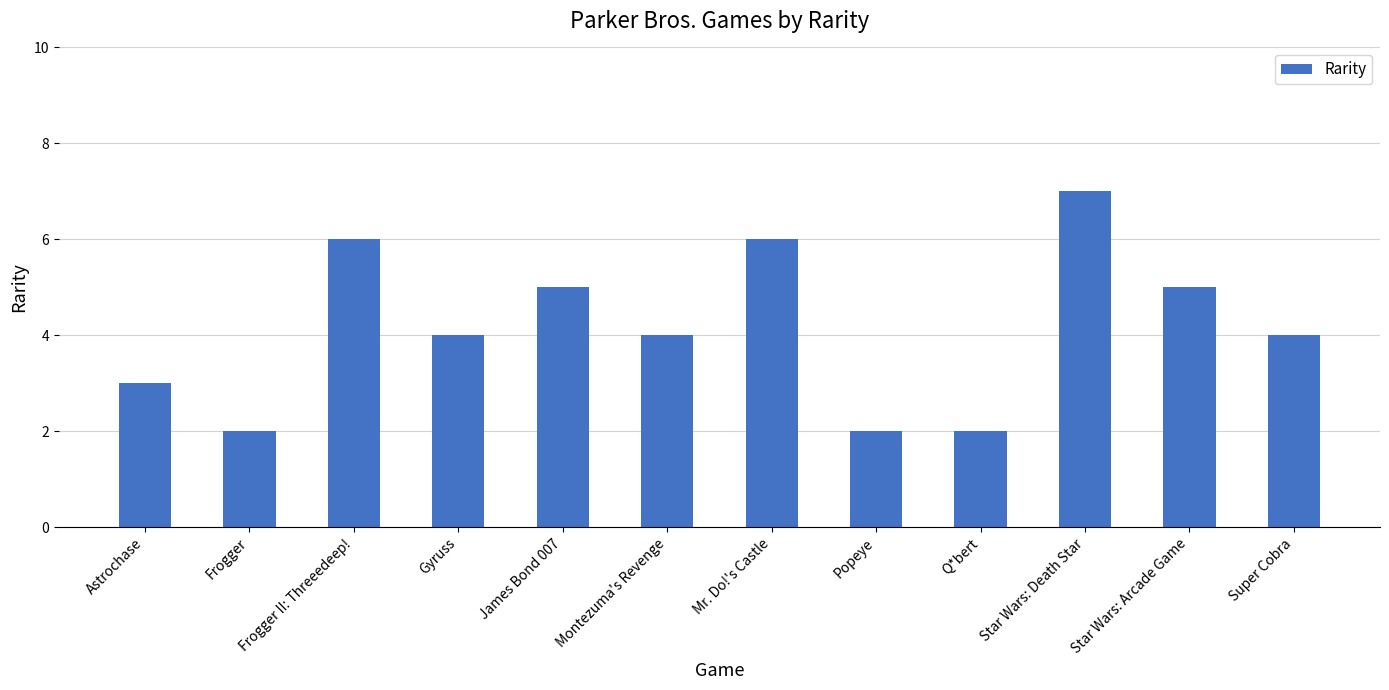

What is the sum of the values at Frogger and Popeye?

4